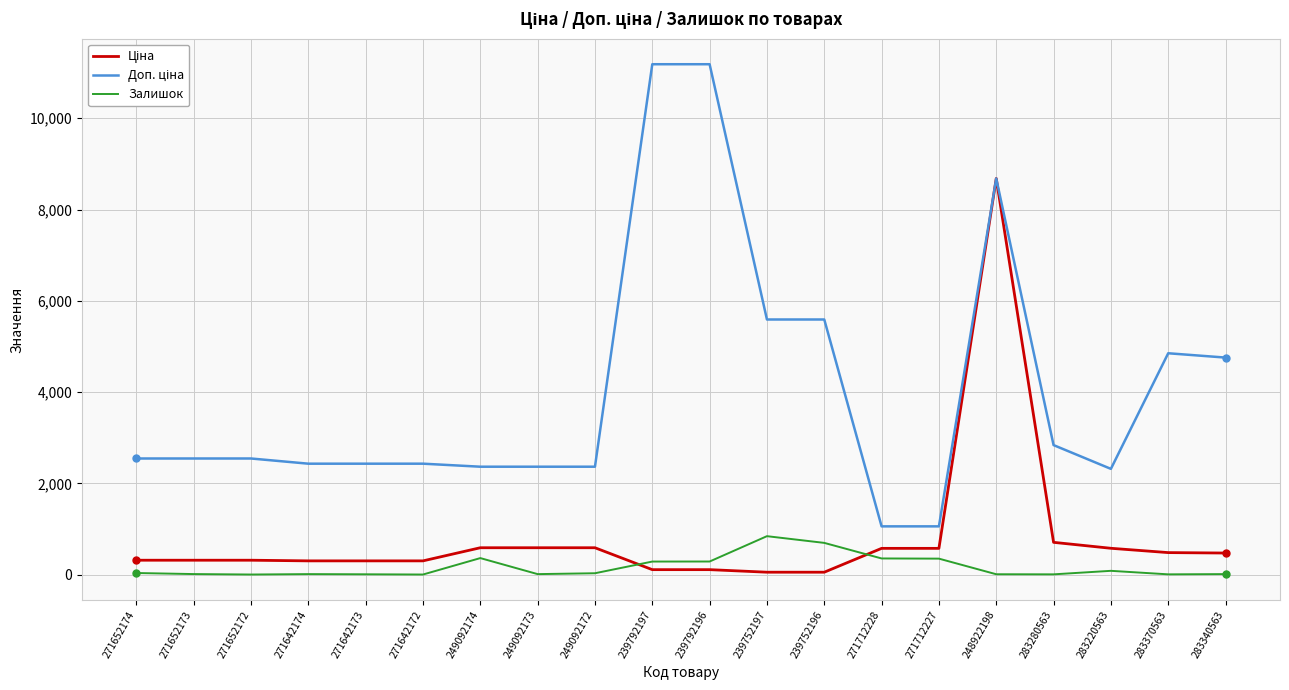

At which category is the sum across all series the highest?

248922198